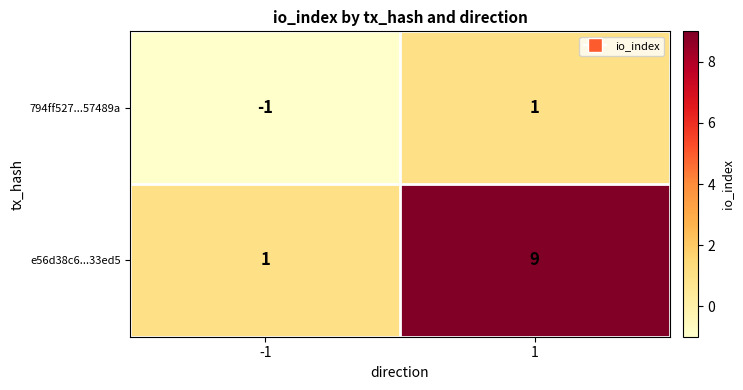

Is the value of e56d38c6...33ed5 at -1 greater than the value of 794ff527...57489a at -1?

Yes